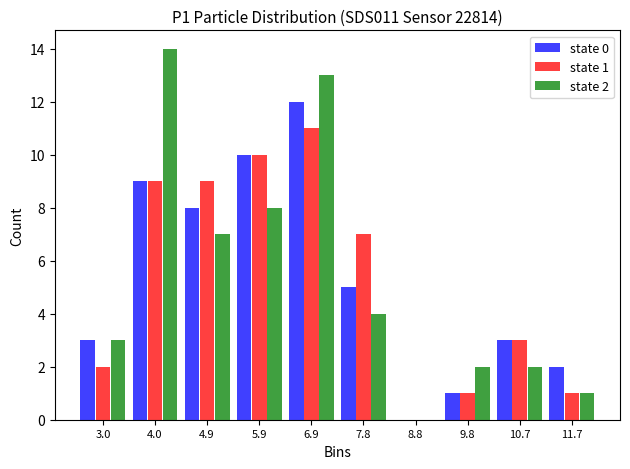

In the state 1 series, which range on the x-axis has the tallest bar?

6.4 to 7.4